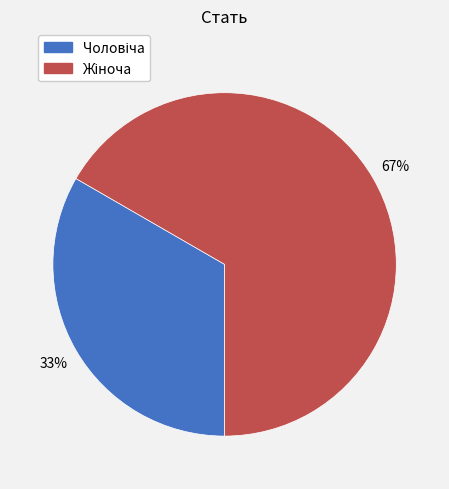

To the nearest percent, what is the average slice percentage?

50%